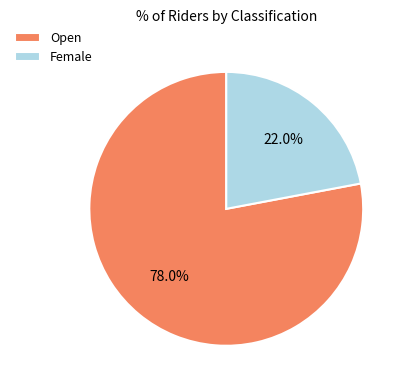

To the nearest percent, what is the difference between the largest and smallest slice percentages?

56%